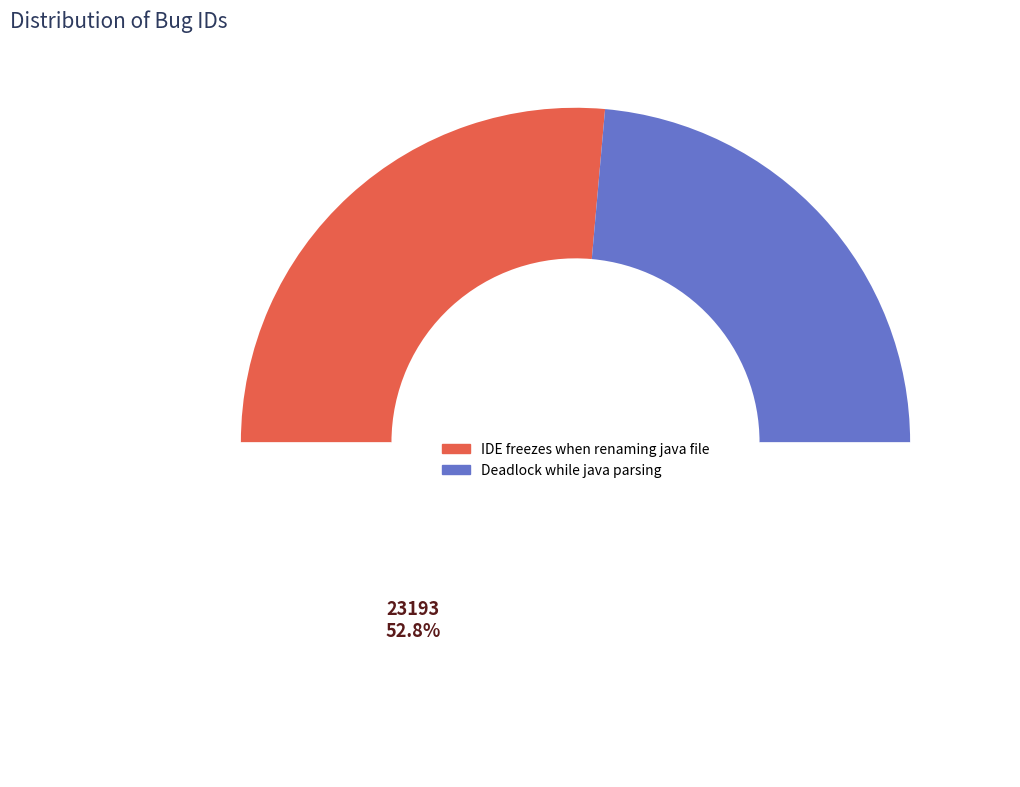

Does Deadlock while java parsing represent more than half of the total?

No